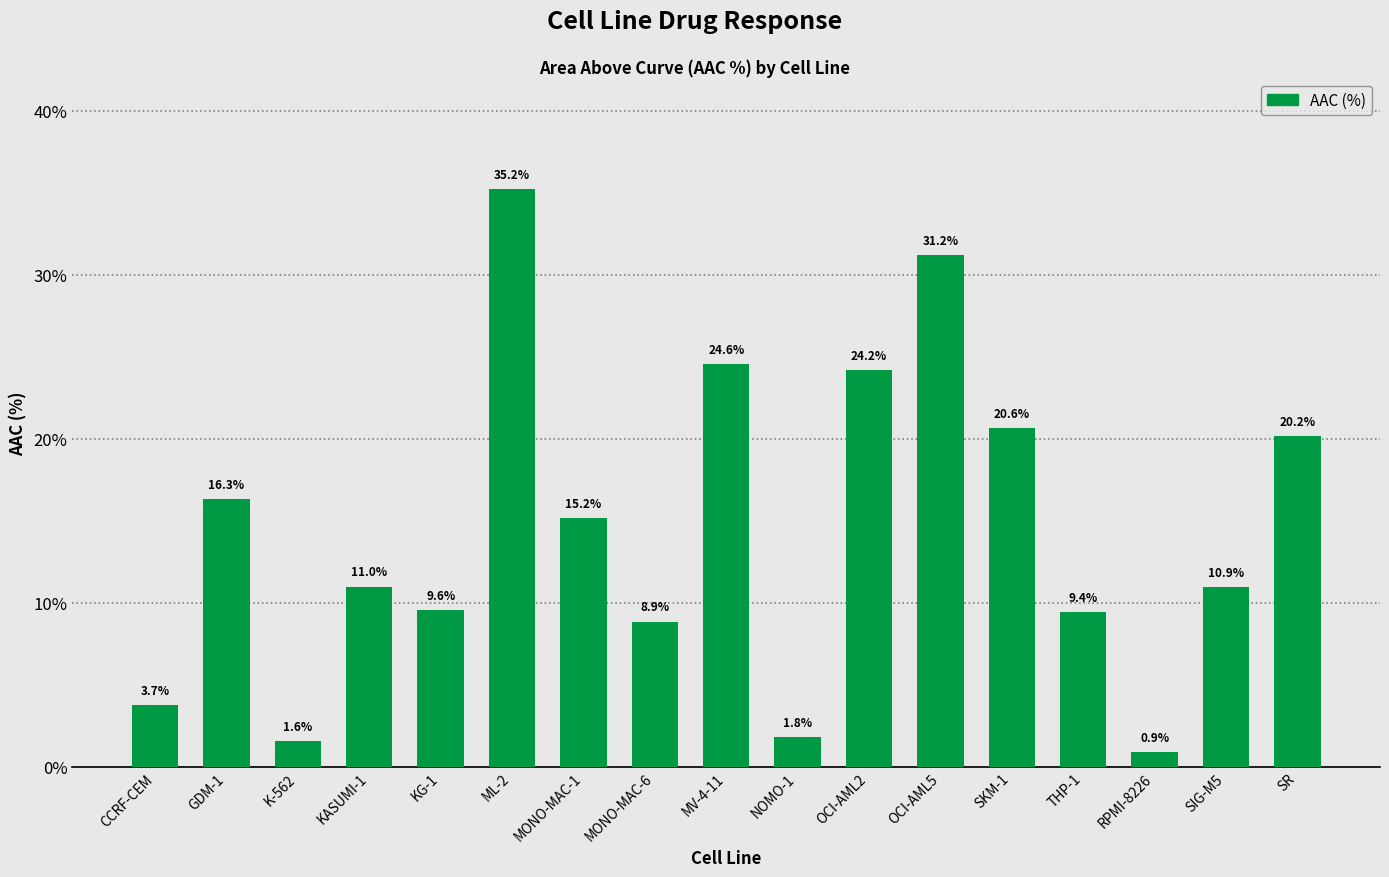

What position from the right is KG-1?

13